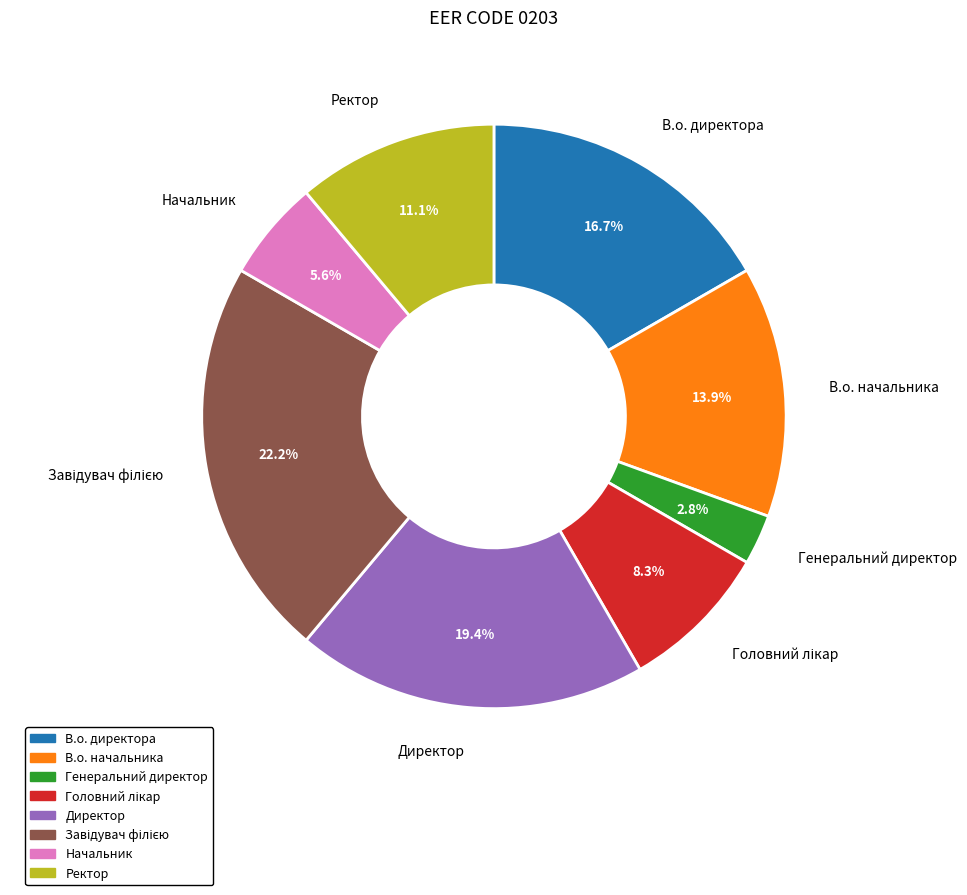

How many segments does this pie chart have?

8